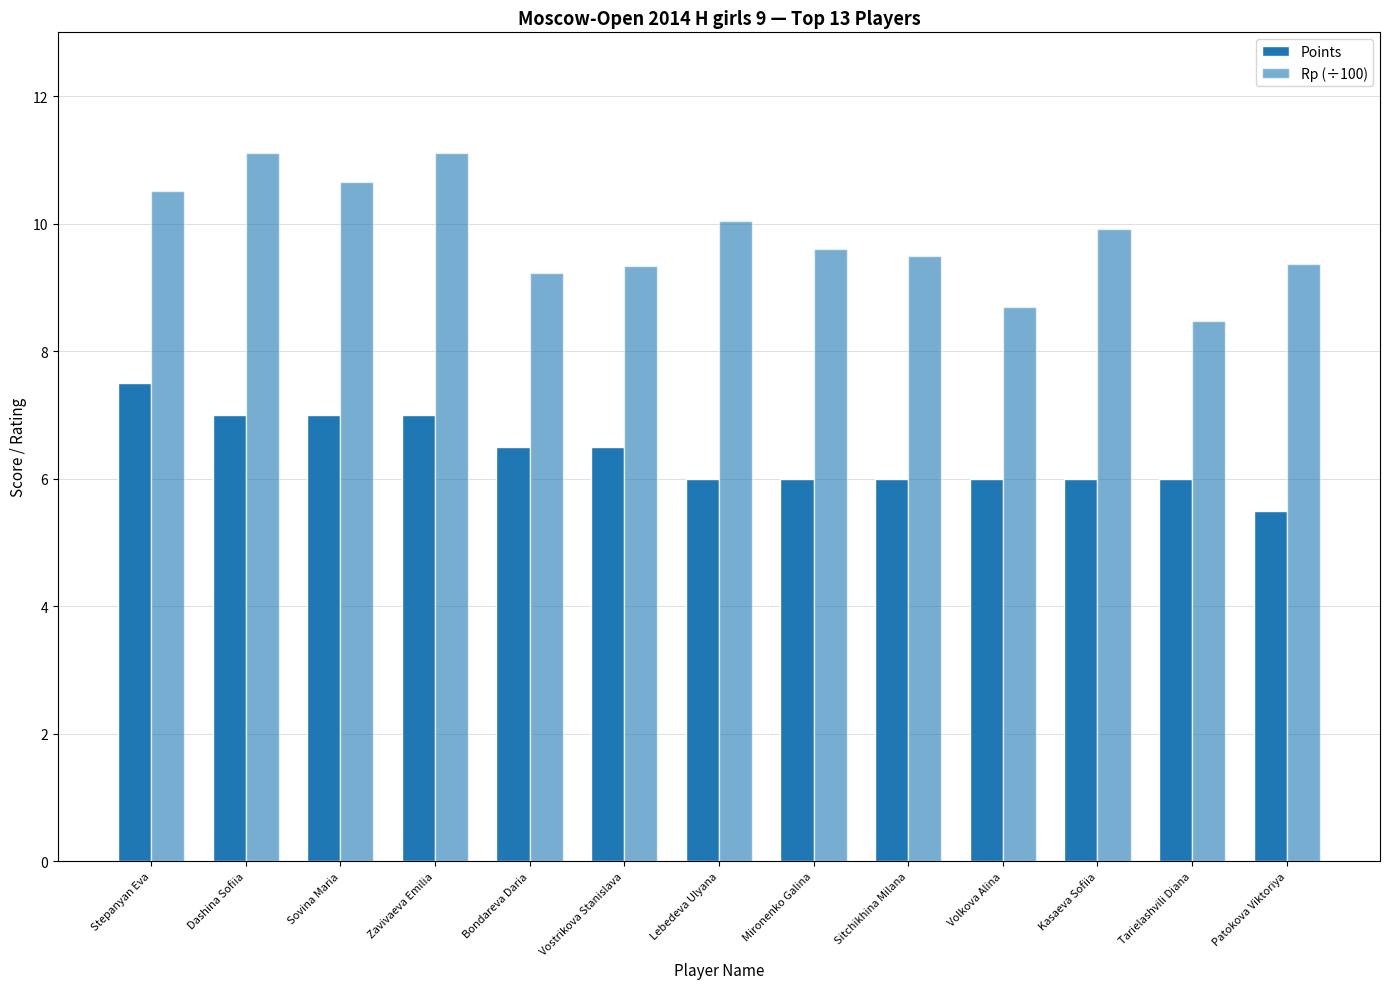

What is the difference between the Rp (÷100) values at Mironenko Galina and Zavivaeva Emilia?

1.5